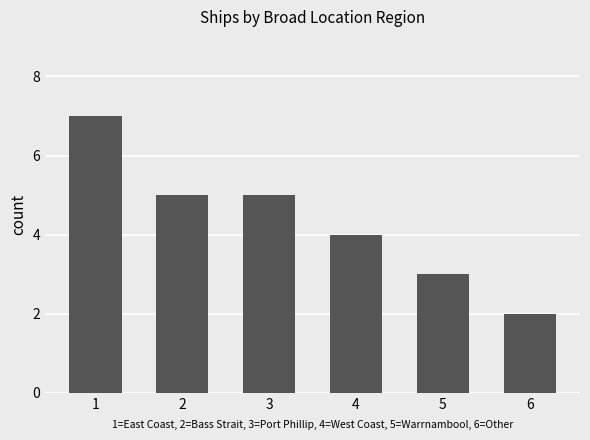

Does the chart contain any negative values?

No